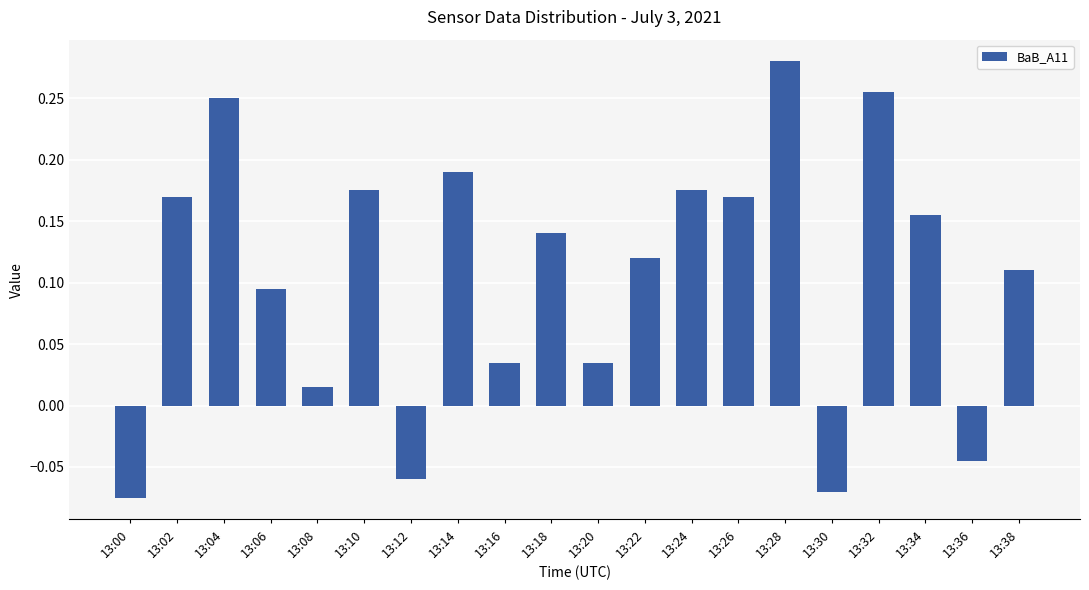

Between 13:30 and 13:06, which is larger?

13:06